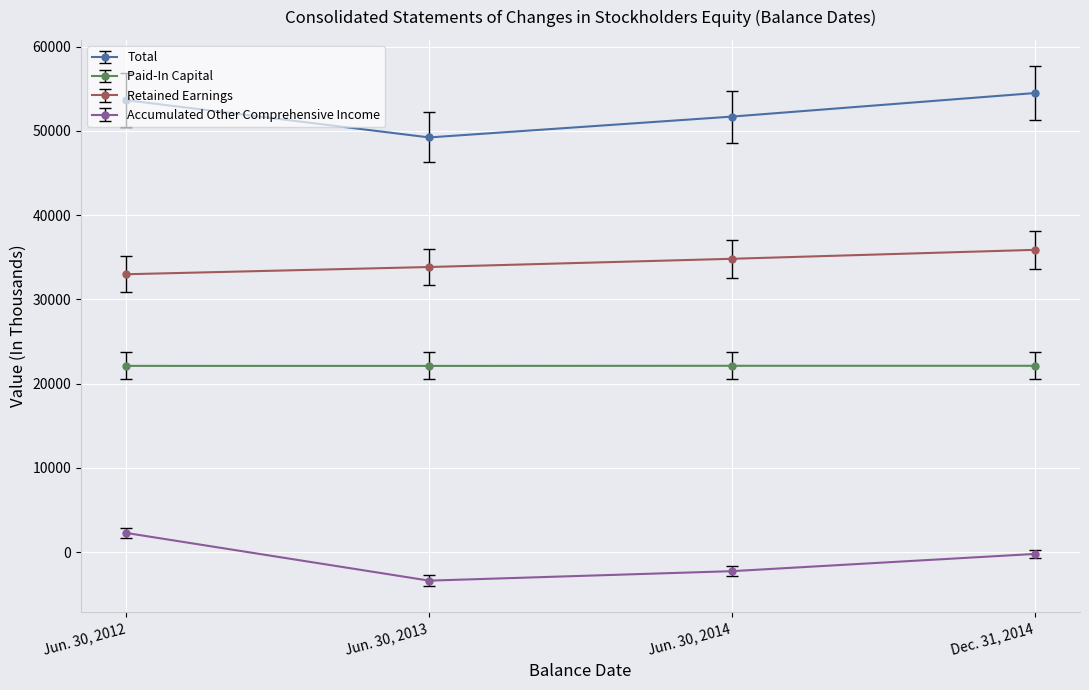

What is the difference between the maximum and minimum values in the Total series?

5266